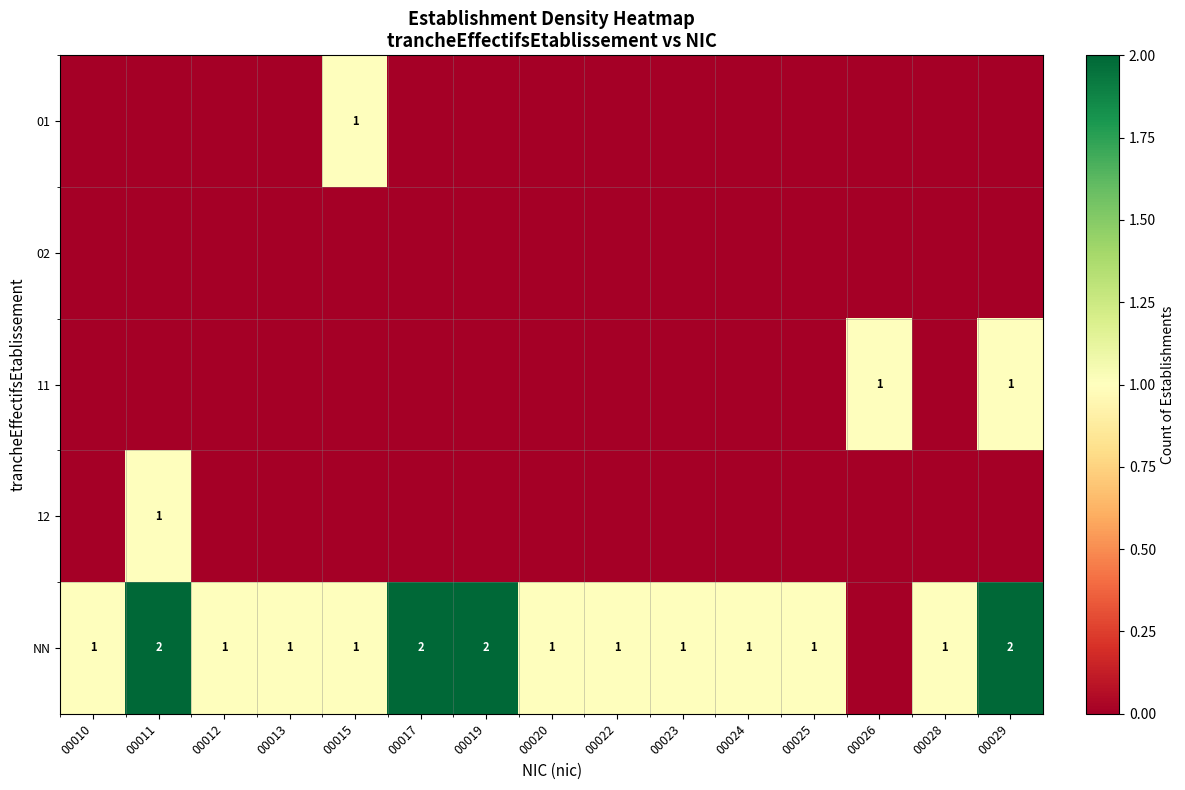

Is it true that NN equals 0 at 00017?

False